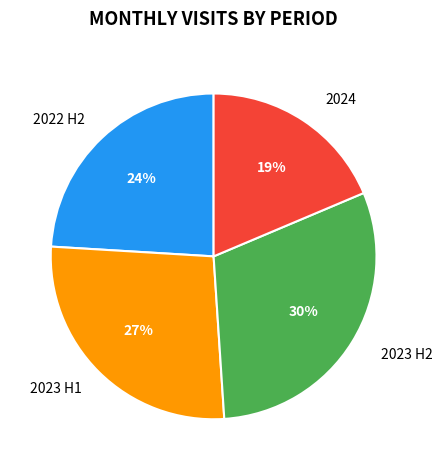

Count the number of slices in the pie.

4